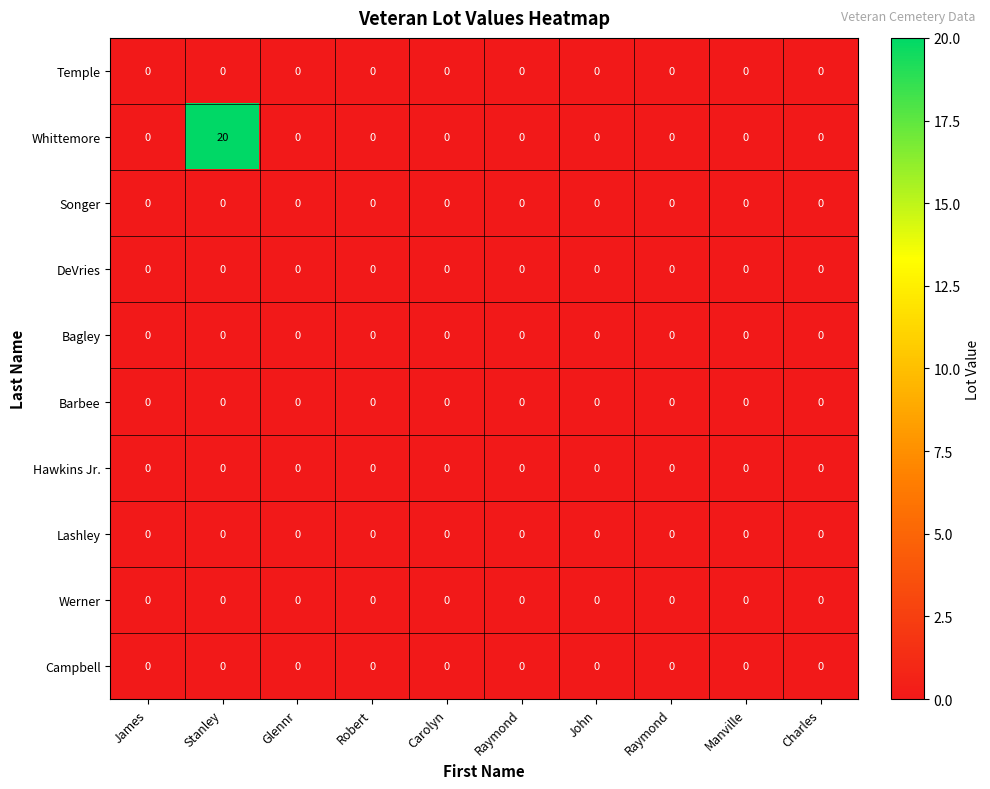

At James, list the series in order from smallest to largest.

Temple, Whittemore, Songer, DeVries, Bagley, Barbee, Hawkins Jr., Lashley, Werner, Campbell